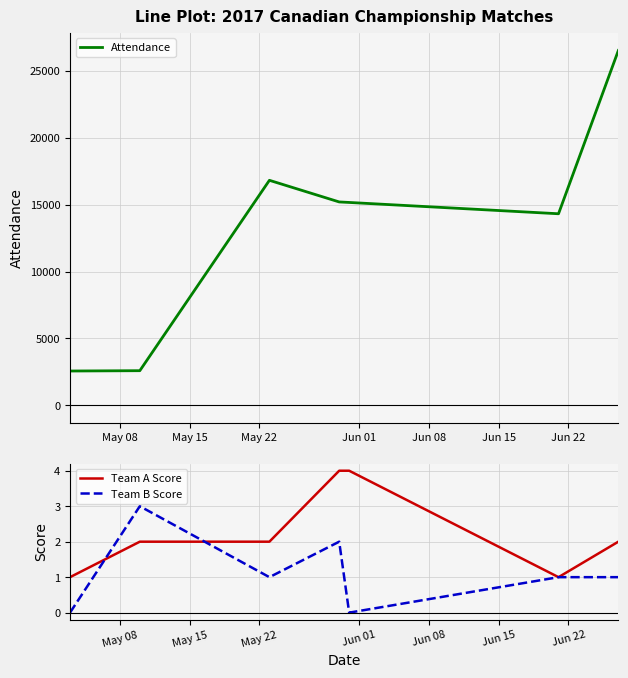

Which series has the largest total across all categories?

Attendance